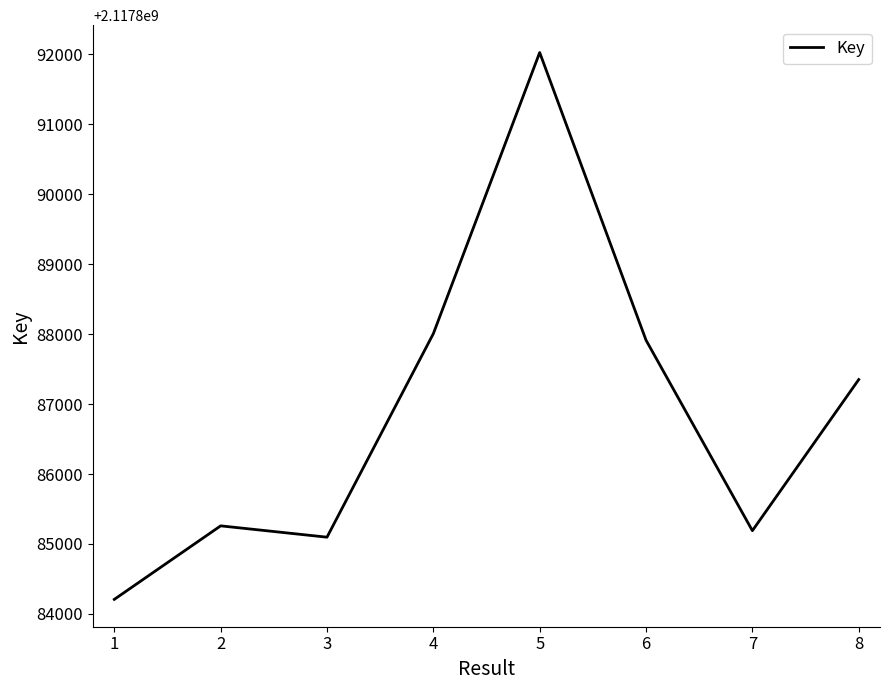

True or false: the data has more than 2 interior local peaks.

False